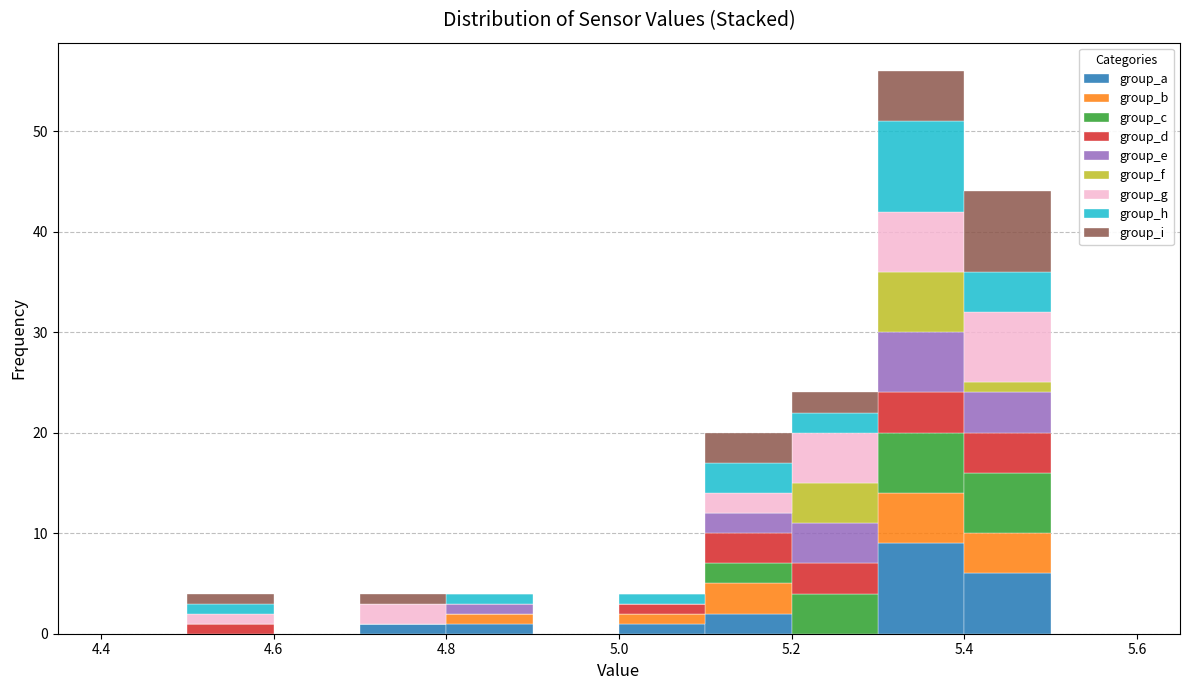

Reading left to right, transcribe this chart: for each stacked bar, give the range it covers on the x-axis and its total height. The values are not printed on the chart, so give them approximately, as read against the axis.

4.4 to 4.5: 0
4.5 to 4.6: 4
4.6 to 4.7: 0
4.7 to 4.8: 4
4.8 to 4.9: 4
4.9 to 5.0: 0
5.0 to 5.1: 4
5.1 to 5.2: 20
5.2 to 5.3: 24
5.3 to 5.4: 56
5.4 to 5.5: 44
5.5 to 5.6: 0